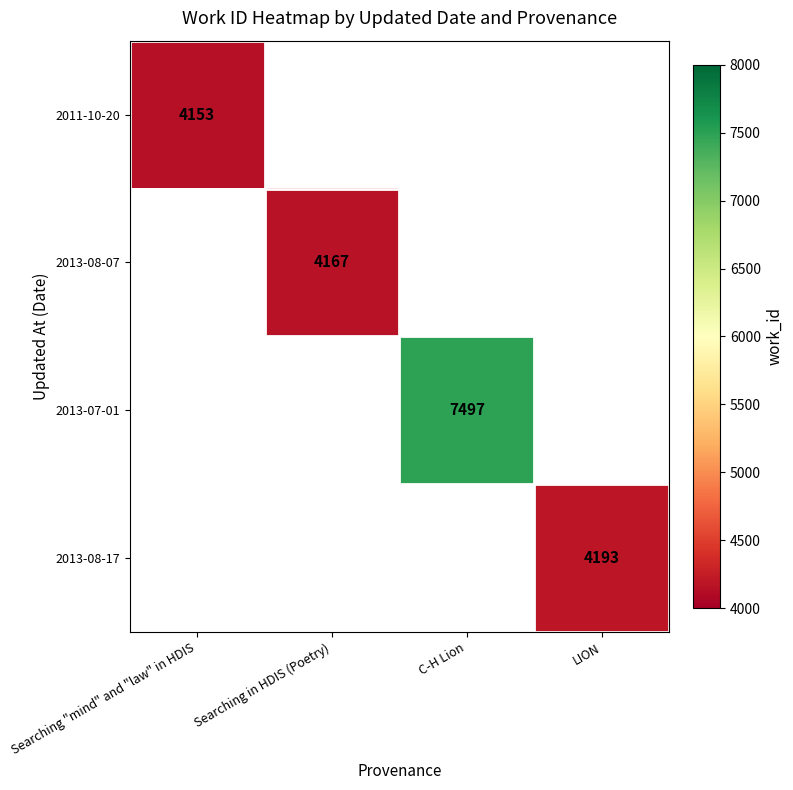

Which series has the largest range (max minus min)?

2011-10-20